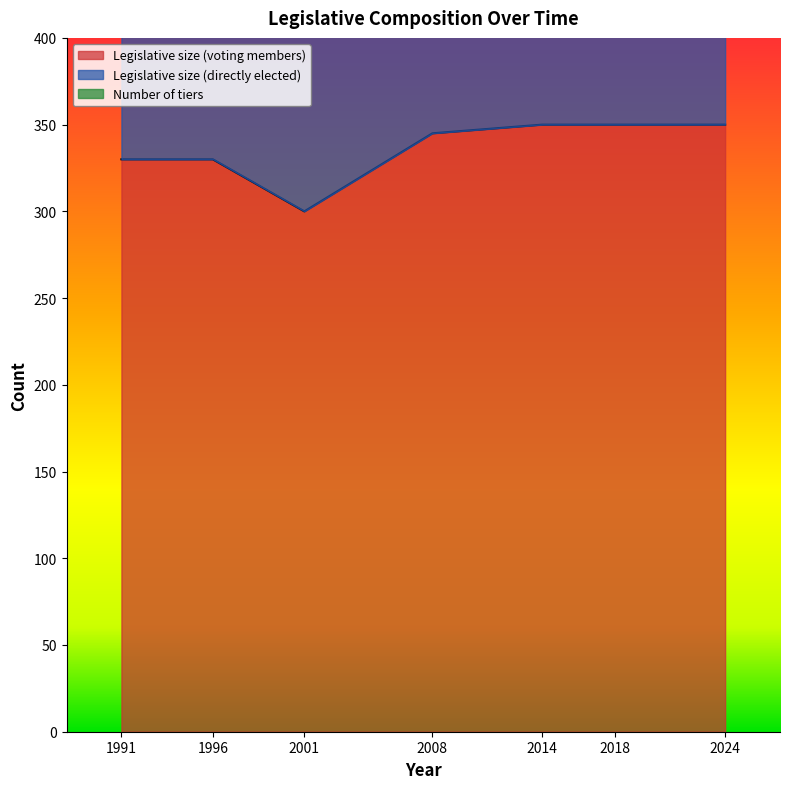

Is it true that Legislative size (directly elected) equals 117 at 2014?

False